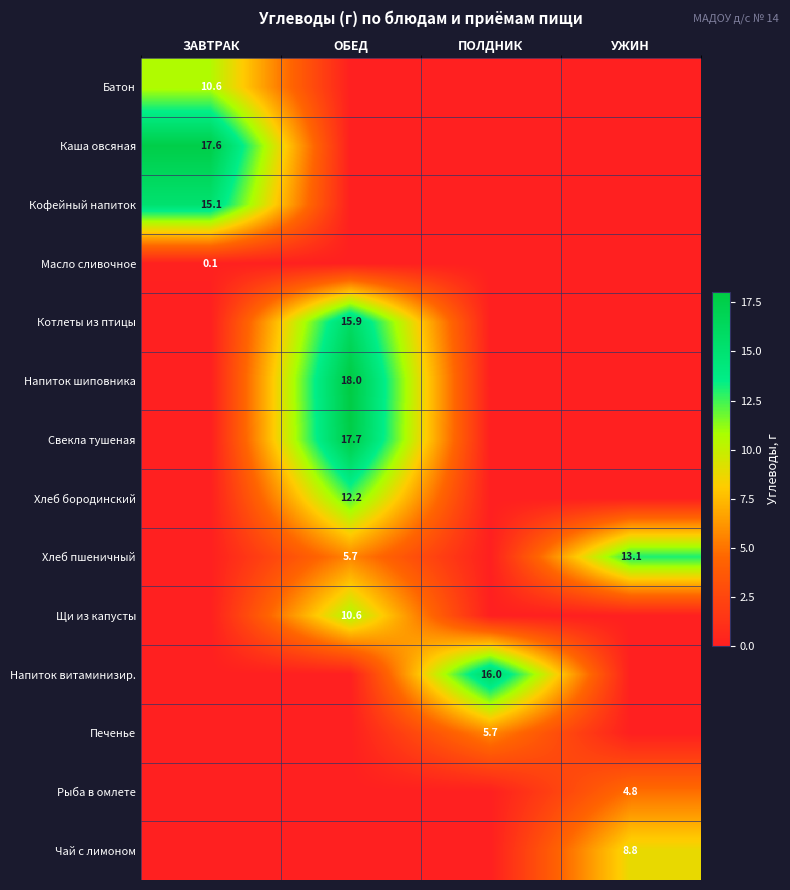

The Рыба в омлете series shows 8.7 at УЖИН. True or false?

False